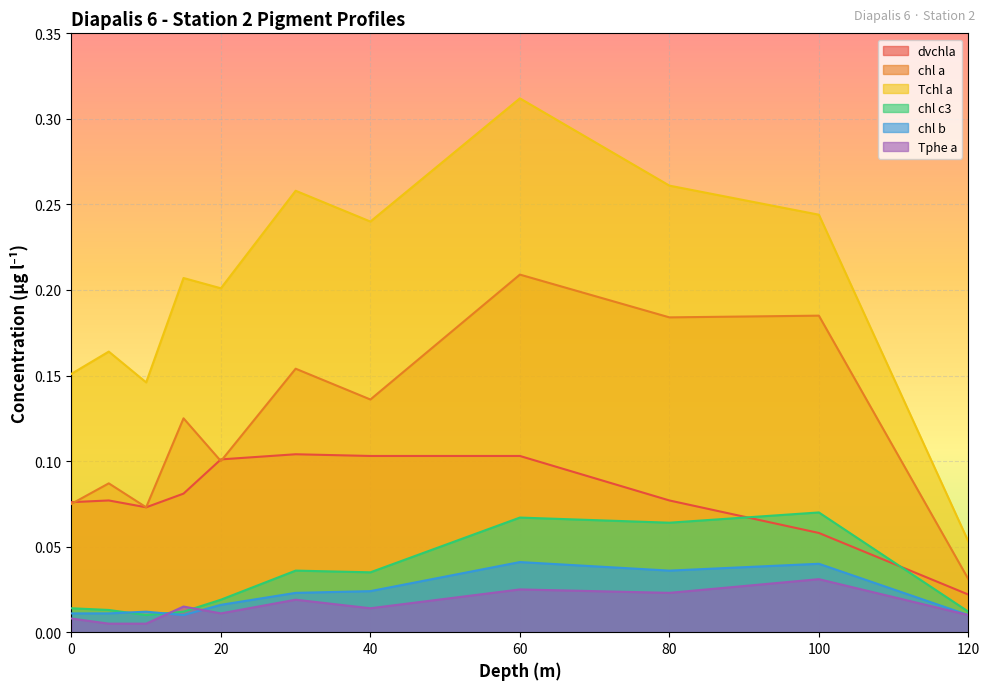

Count the Tphe a values in the range 0 to 1.

11